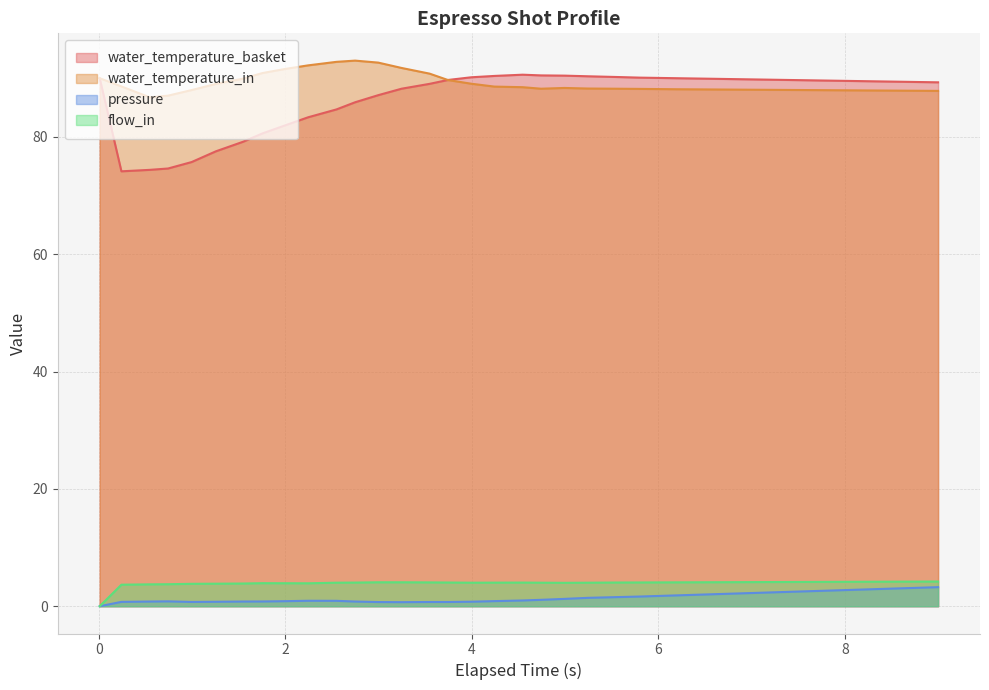

True or false: water_temperature_basket and pressure cross at least once.

False